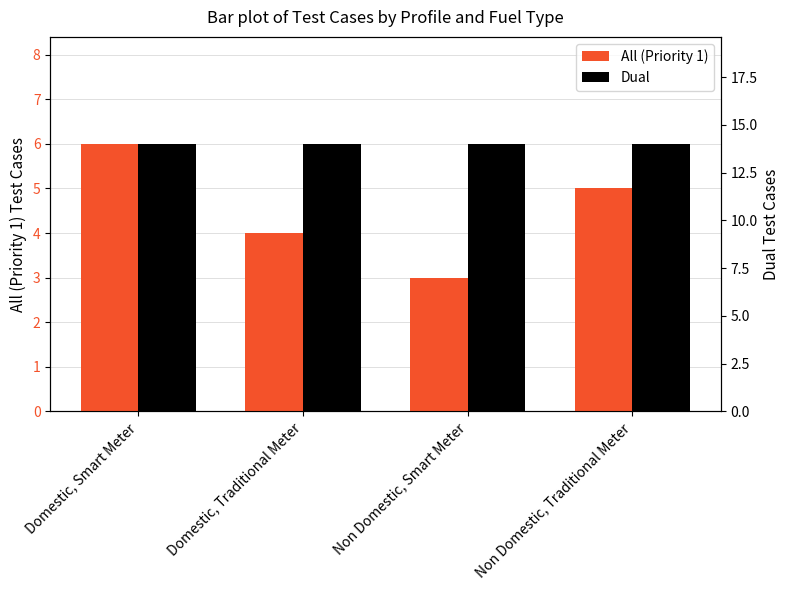

Where does the All (Priority 1) series first go above 5?

Domestic, Smart Meter